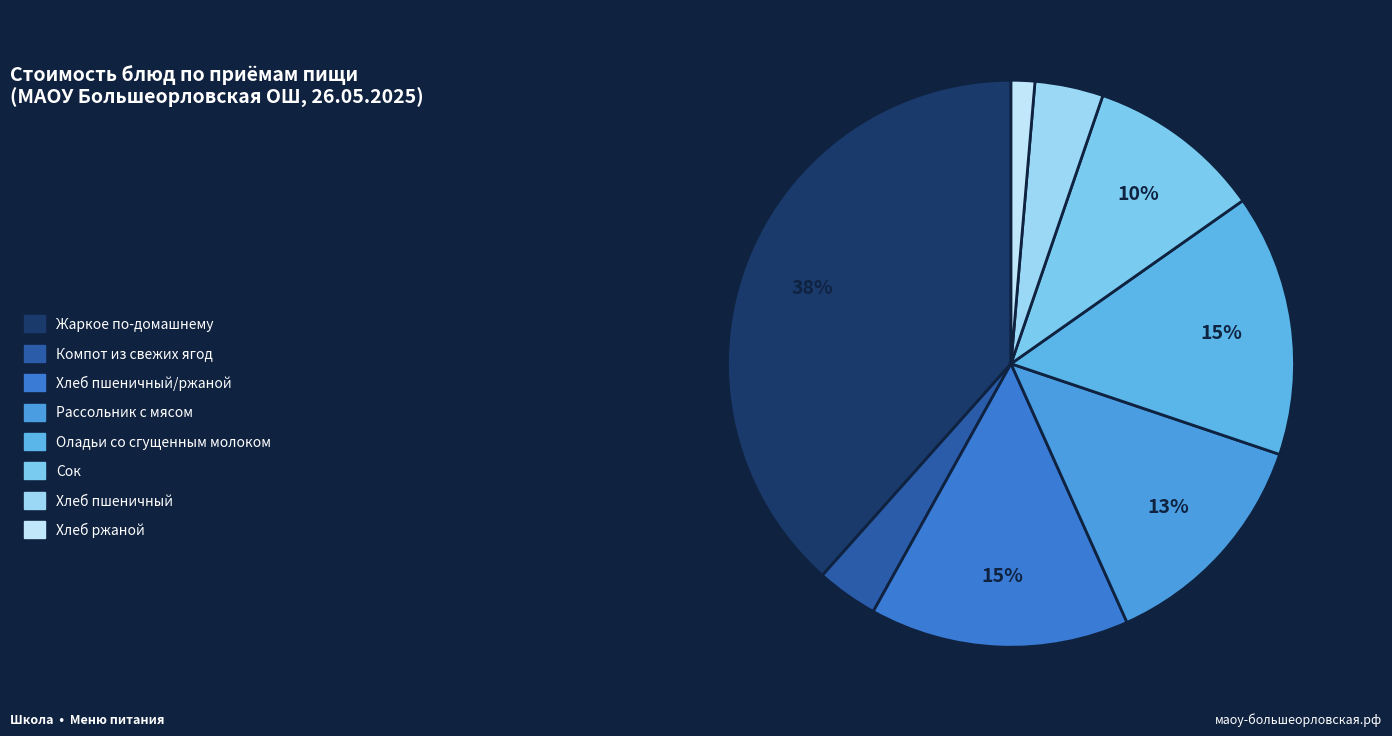

How many slices are in this pie chart?

8